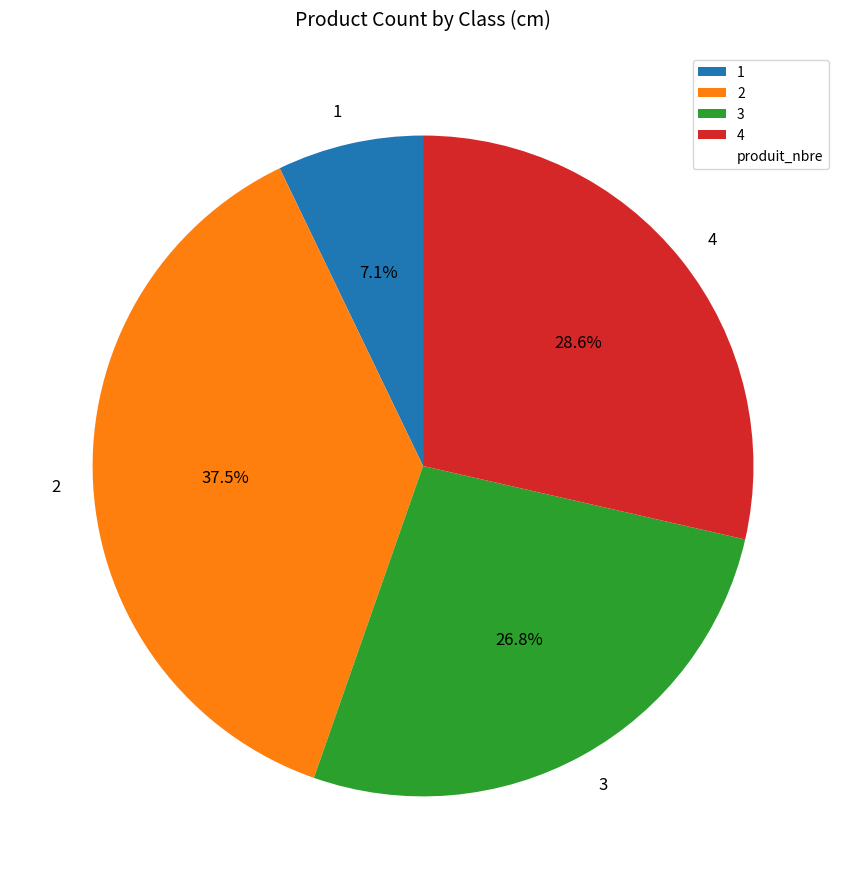

Does 2 represent more than half of the total?

No